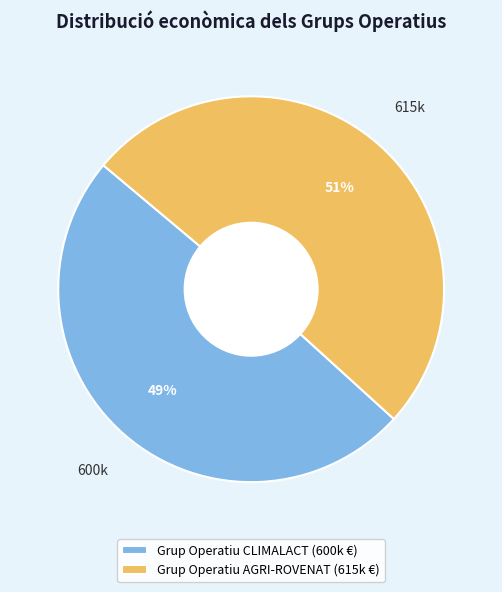

Is it true that Grup Operatiu CLIMALACT is 49% of the pie?

True